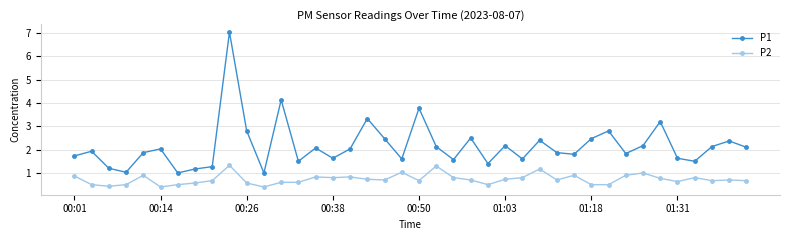

Which series has the largest total across all categories?

P1